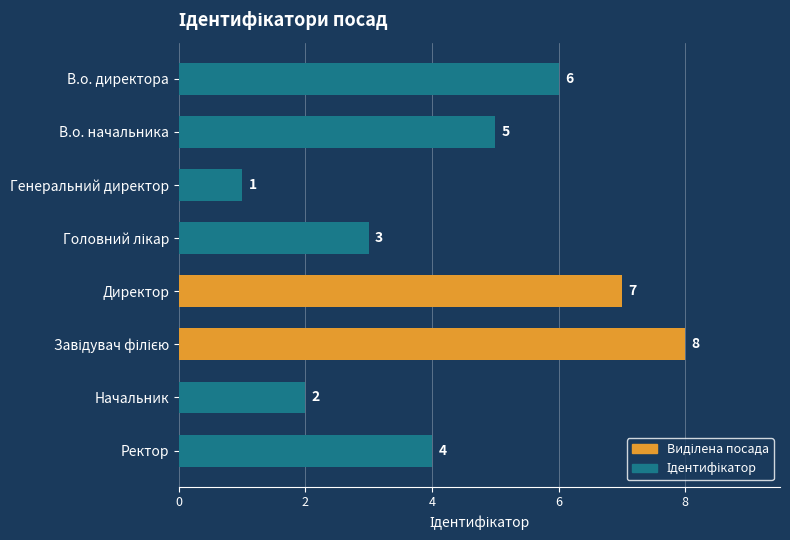

What is the difference between the second highest and second lowest values?

5